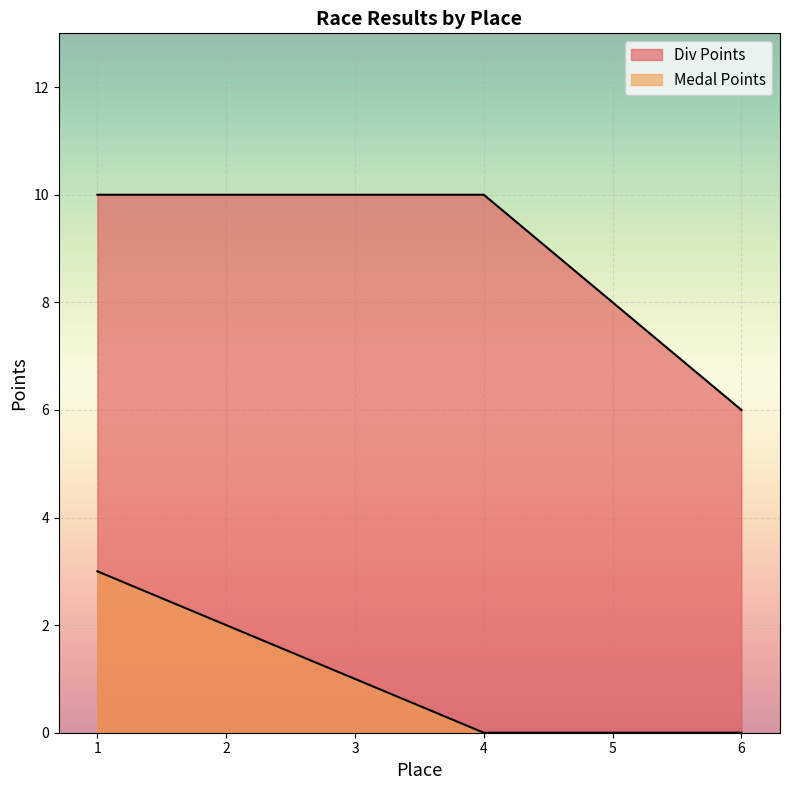

At how many categories does at least one series exceed 0?

6